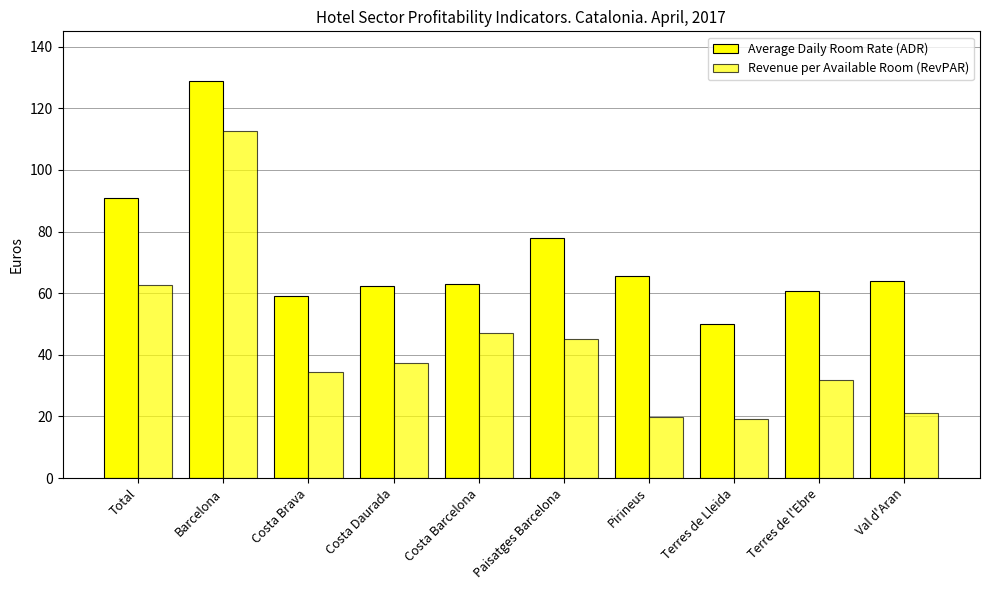

What is the value of the Revenue per Available Room (RevPAR) bar at the 10th from the left?

21.1